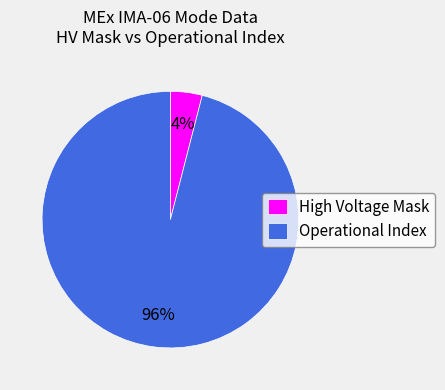

Which slice is the smallest?

High Voltage Mask